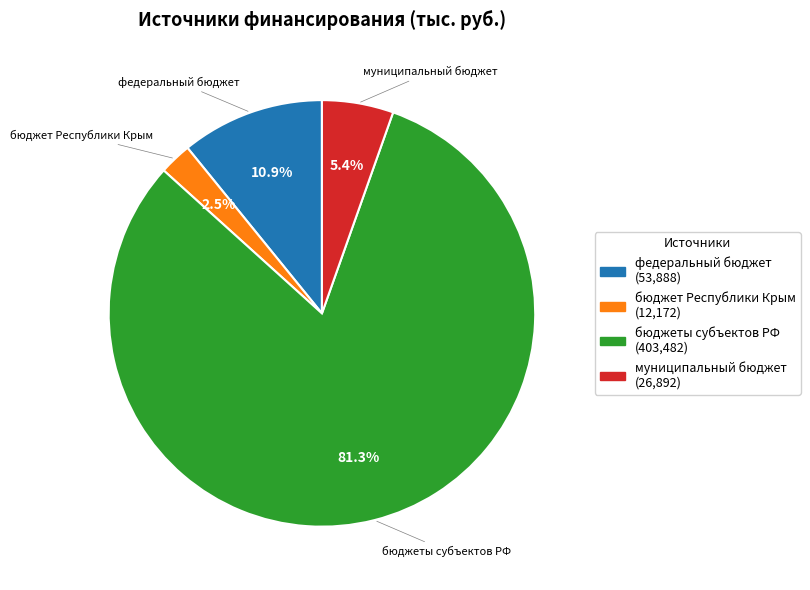

To the nearest percent, what is the difference between the largest and smallest slice percentages?

79%